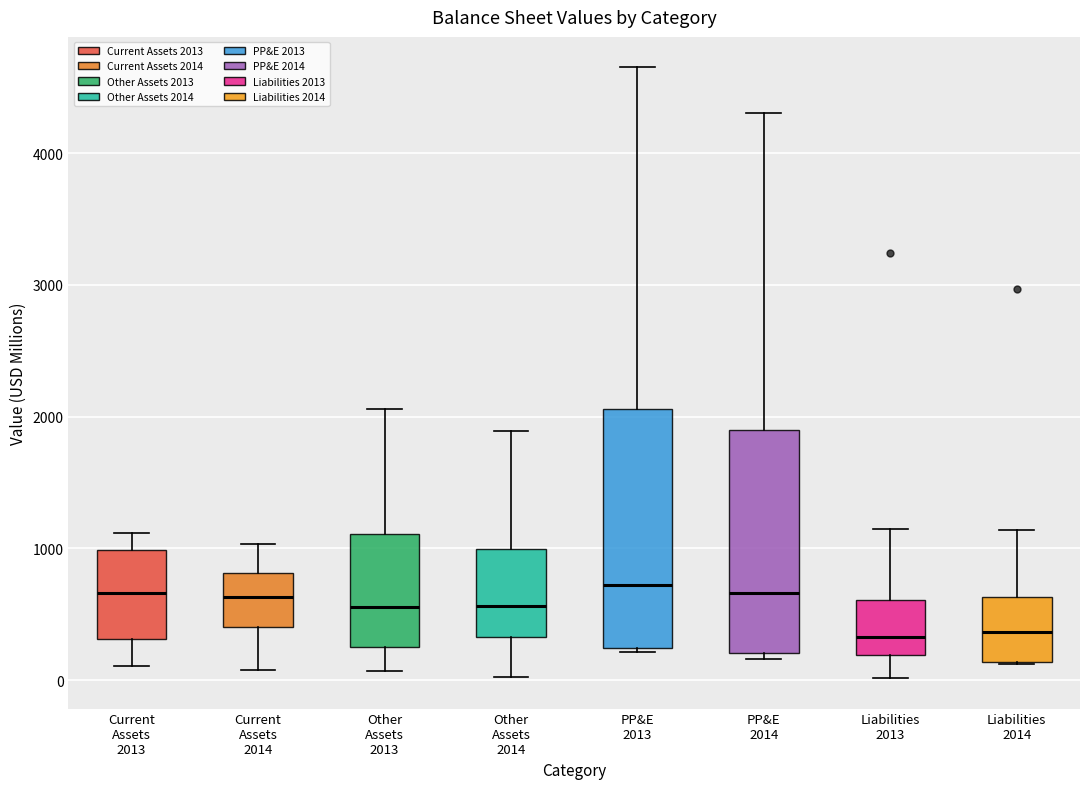

Where is the upper edge of the box for Liabilities 2013 on the y-axis? The values are not printed on the chart, so give them approximately, as read against the axis.

600